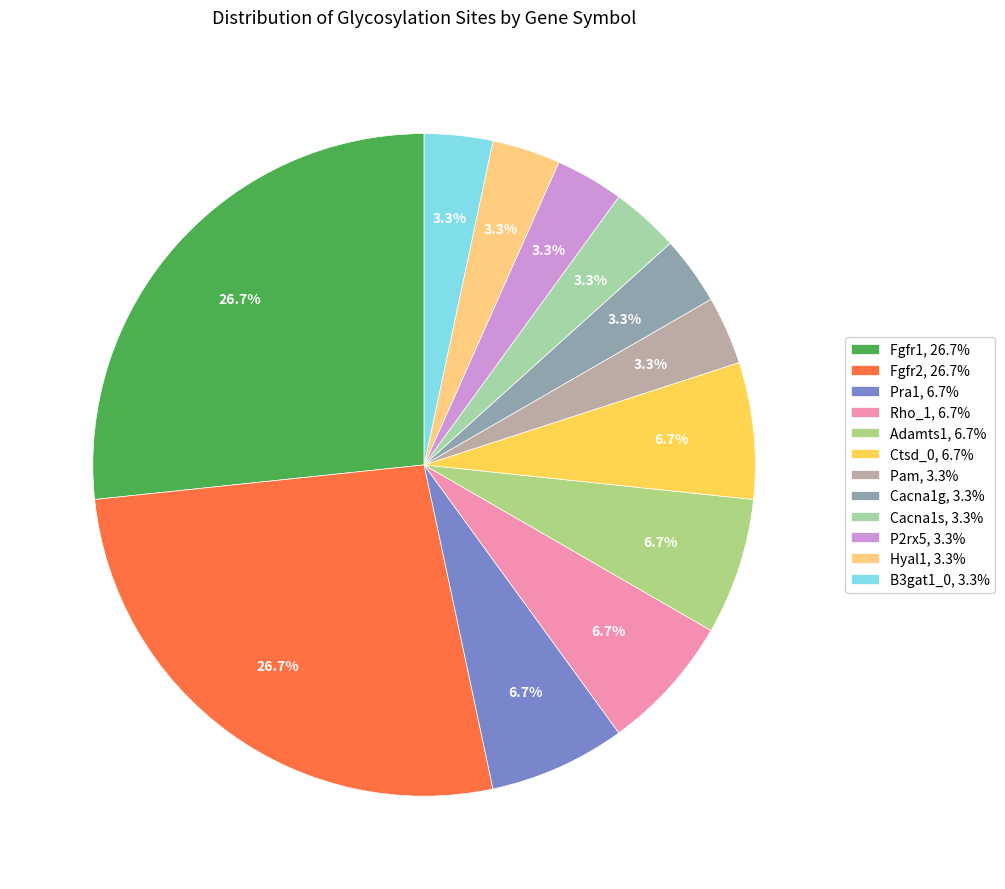

What percentage is the Ctsd_0 slice, to the nearest percent?

7%